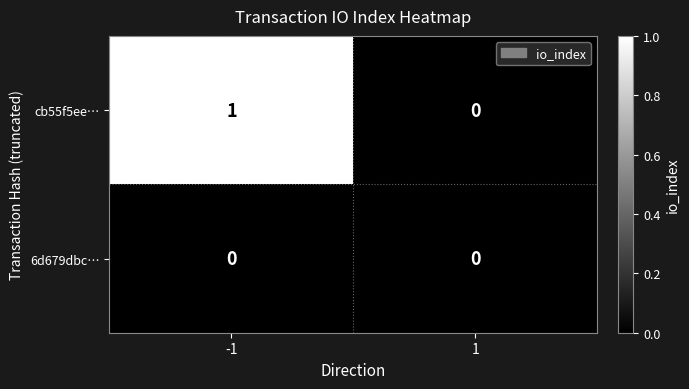

Reading right to left, what are all the values shown in this chart?

cb55f5ee…: 0	1
6d679dbc…: 0	0